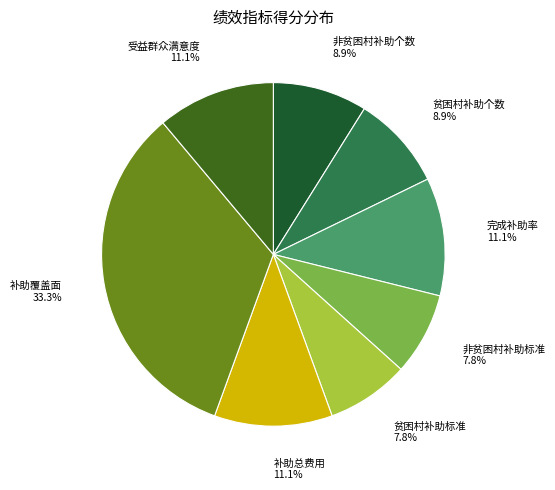

To the nearest percent, what is the average slice percentage?

12%